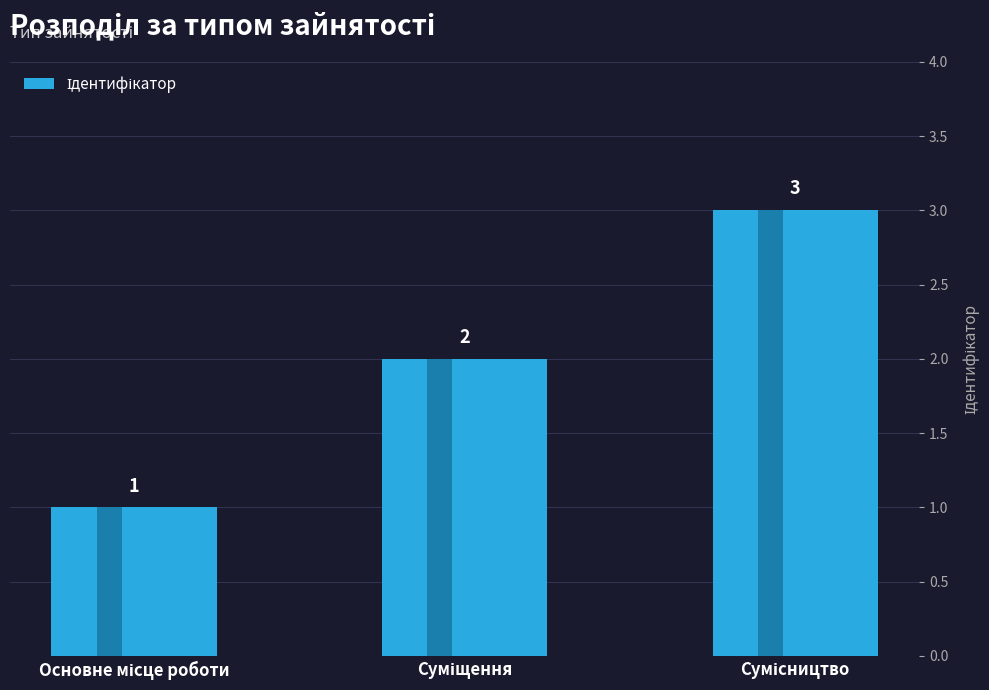

How many values exceed 2?

1